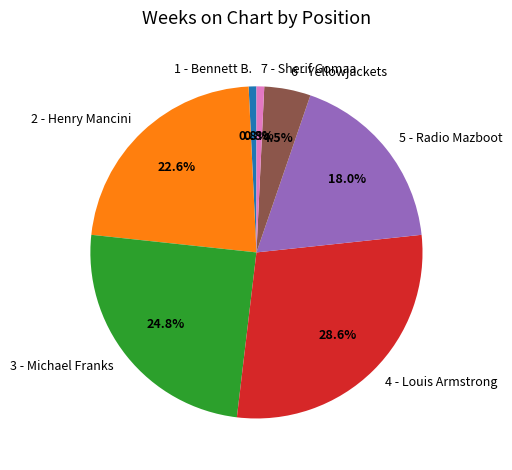

Which has a higher value, 6 - Yellowjackets or 5 - Radio Mazboot?

5 - Radio Mazboot